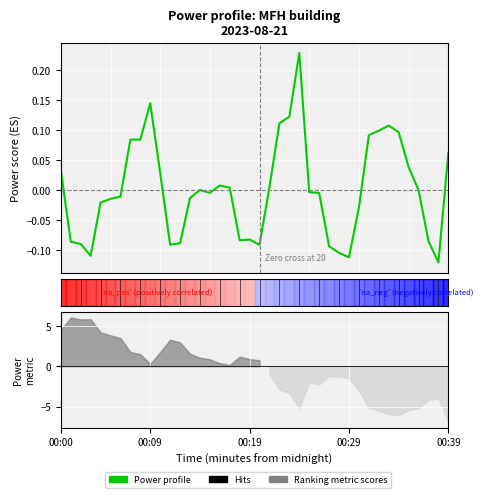

How many data points does each series have?

40